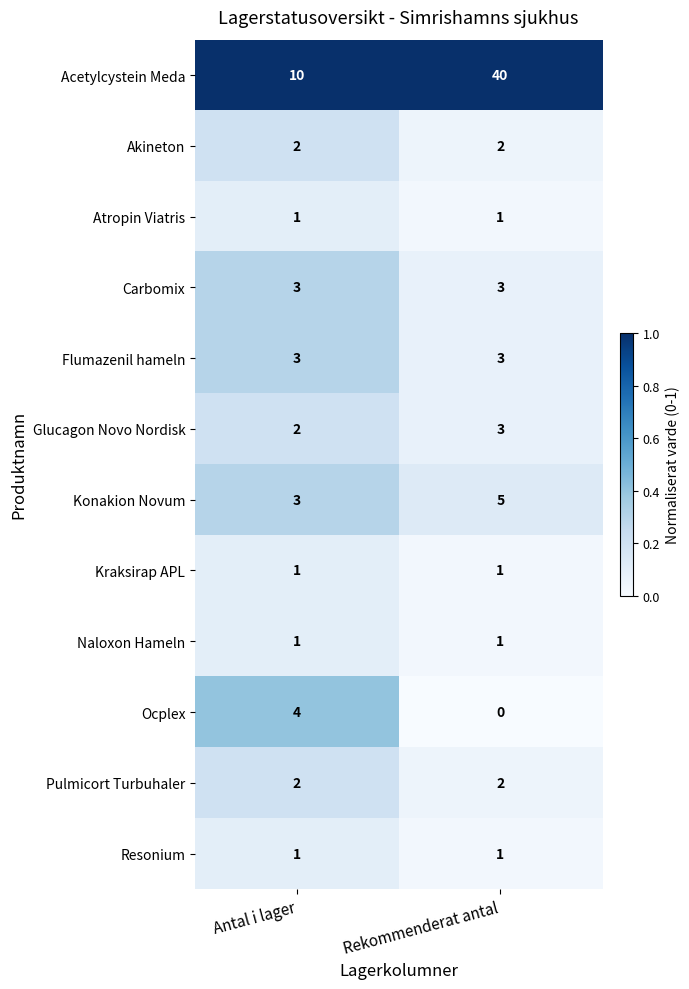

At which category does the chart reach its peak across all series?

Rekommenderat antal